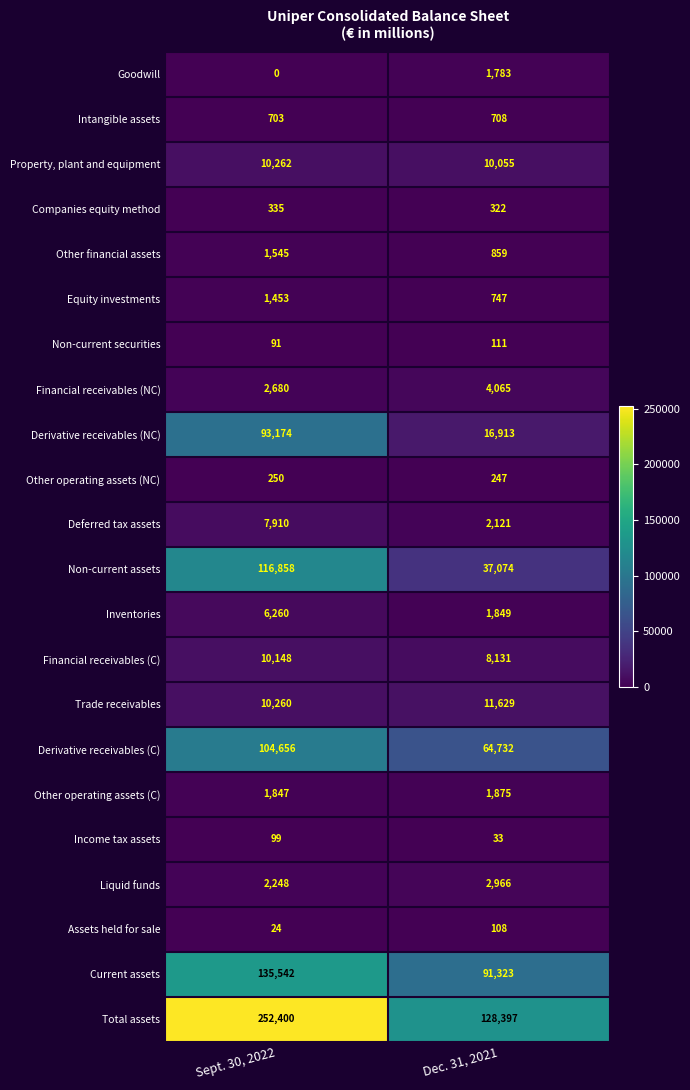

Rank the series by their maximum value, from lowest to highest.

Income tax assets, Assets held for sale, Non-current securities, Other operating assets (NC), Companies equity method, Intangible assets, Equity investments, Other financial assets, Goodwill, Other operating assets (C), Liquid funds, Financial receivables (NC), Inventories, Deferred tax assets, Financial receivables (C), Property, plant and equipment, Trade receivables, Derivative receivables (NC), Derivative receivables (C), Non-current assets, Current assets, Total assets